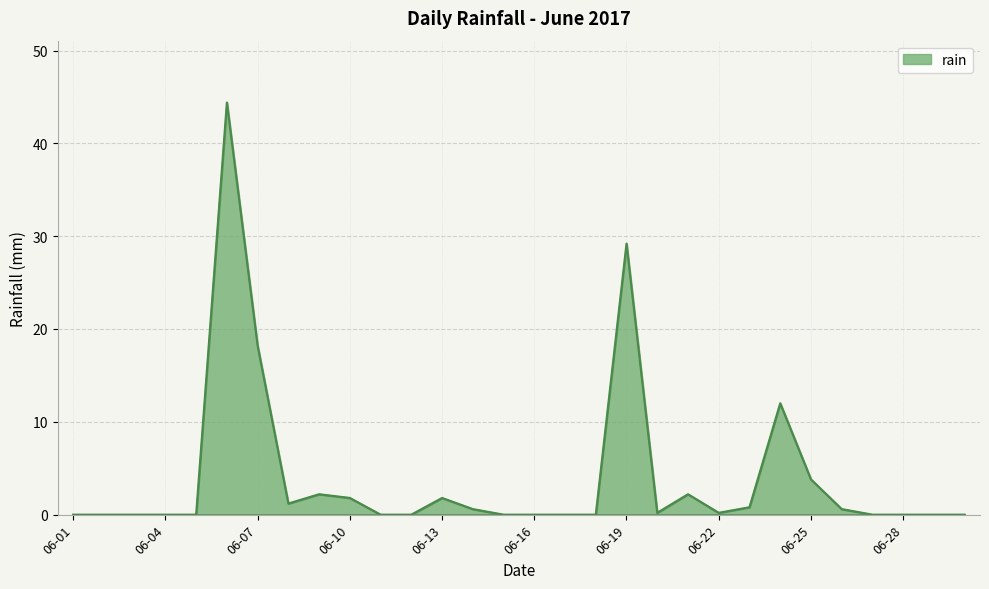

How many lines are shown in the chart?

1